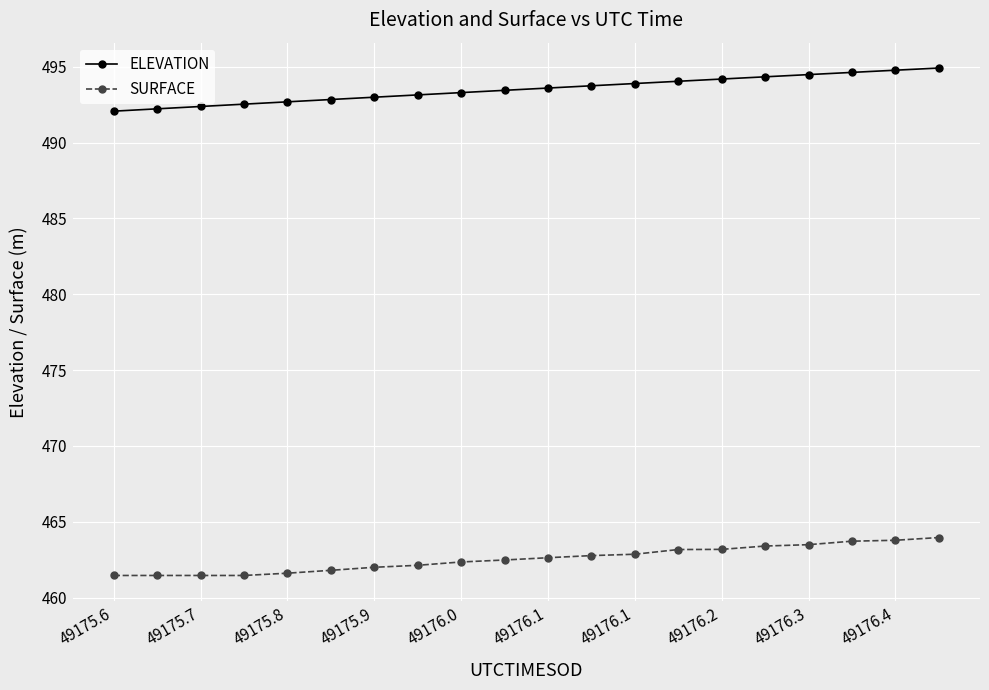

List the series in order of their peak value, highest first.

ELEVATION, SURFACE